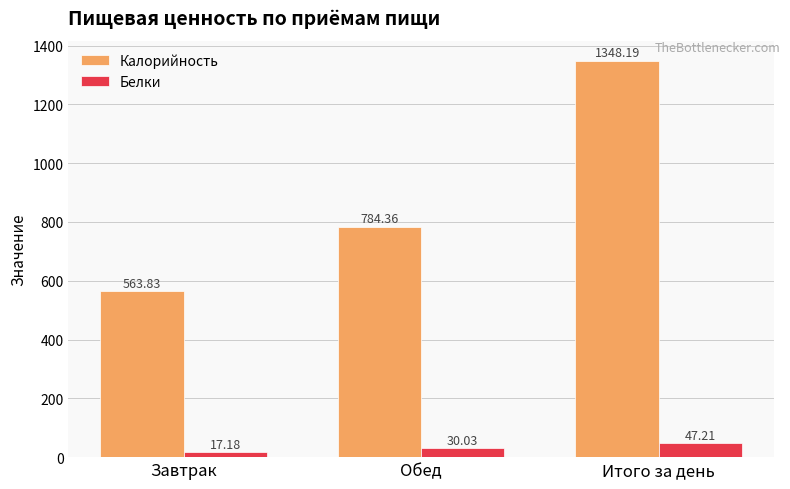

At which category is the sum across all series the highest?

Итого за день